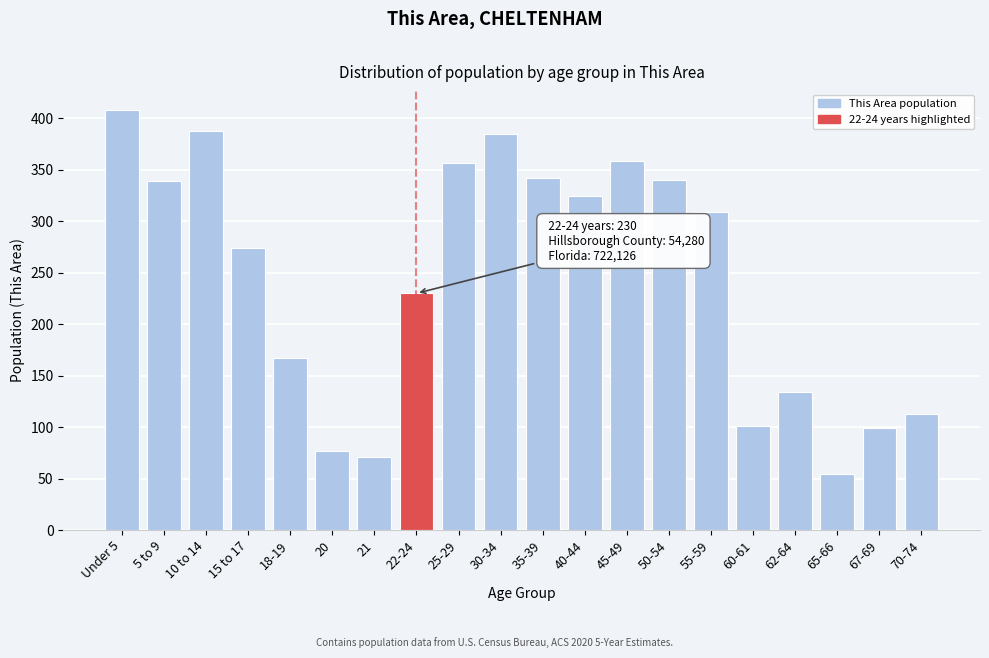

Which has a higher value, 35-39 or 15 to 17?

35-39